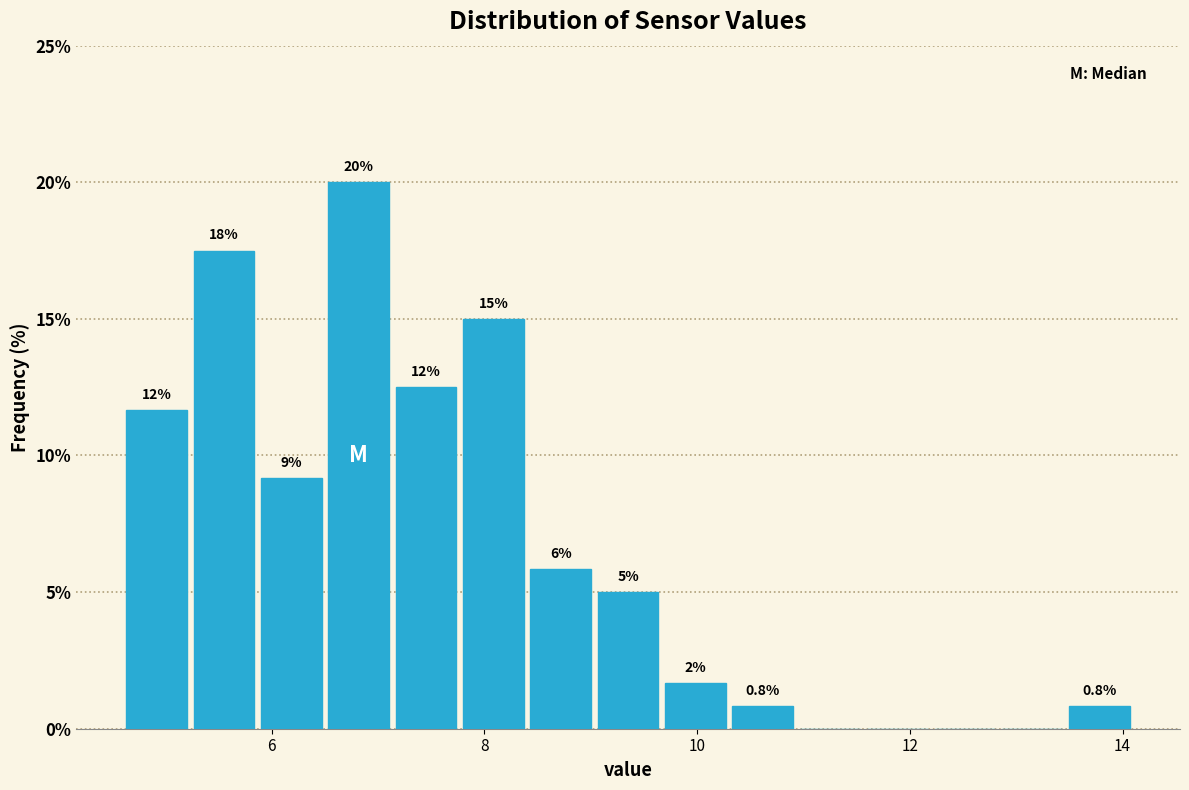

Around what value on the x-axis is the tallest bar? Give the approximate position of its centre, as read against the axis.

6.8